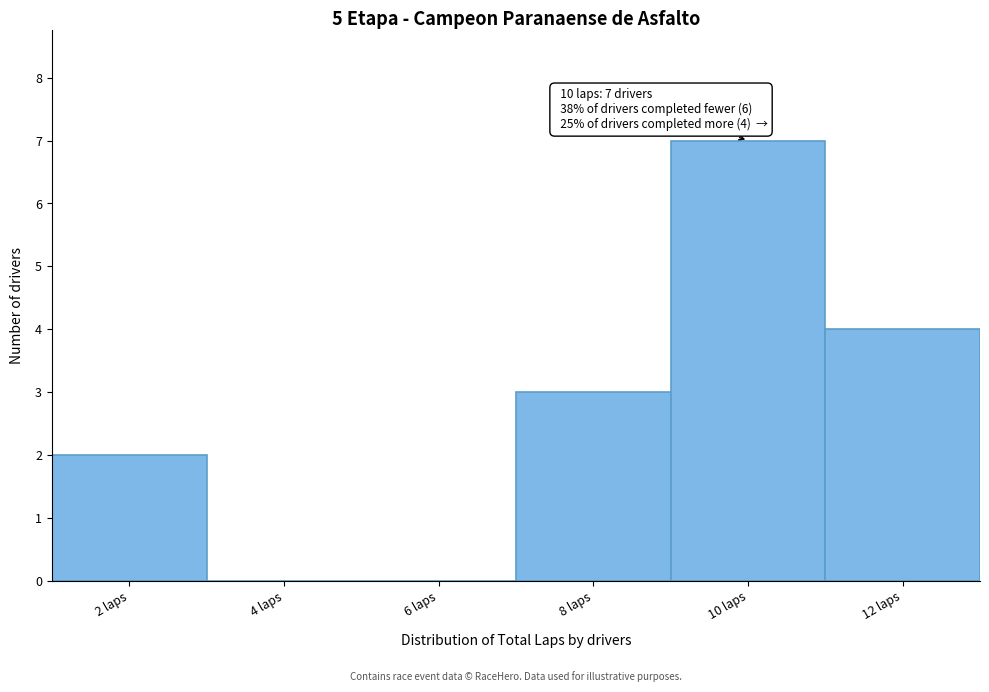

Reading right to left, extract all data points from this chart.

12 laps=4	10 laps=7	8 laps=3	6 laps=0	4 laps=0	2 laps=2